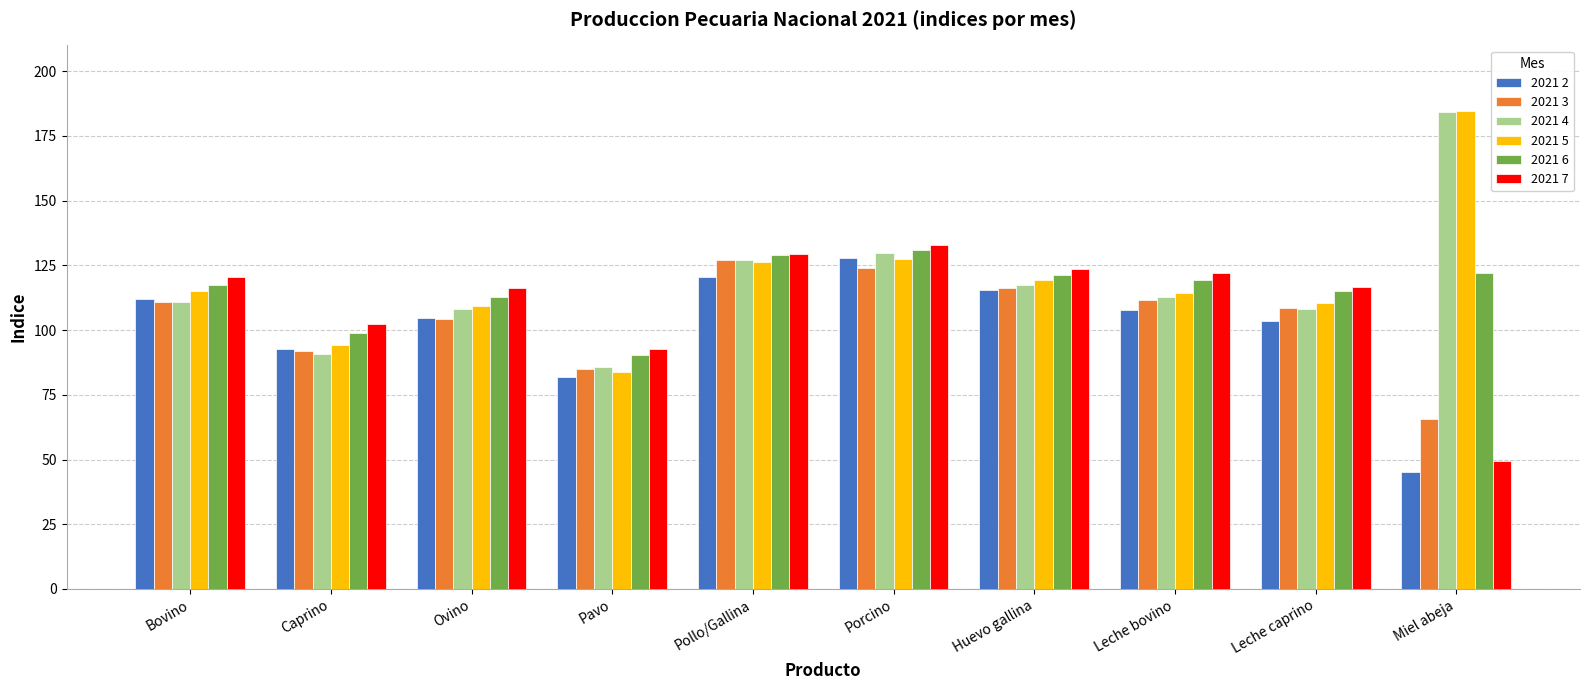

What is the smallest value displayed?

45.1